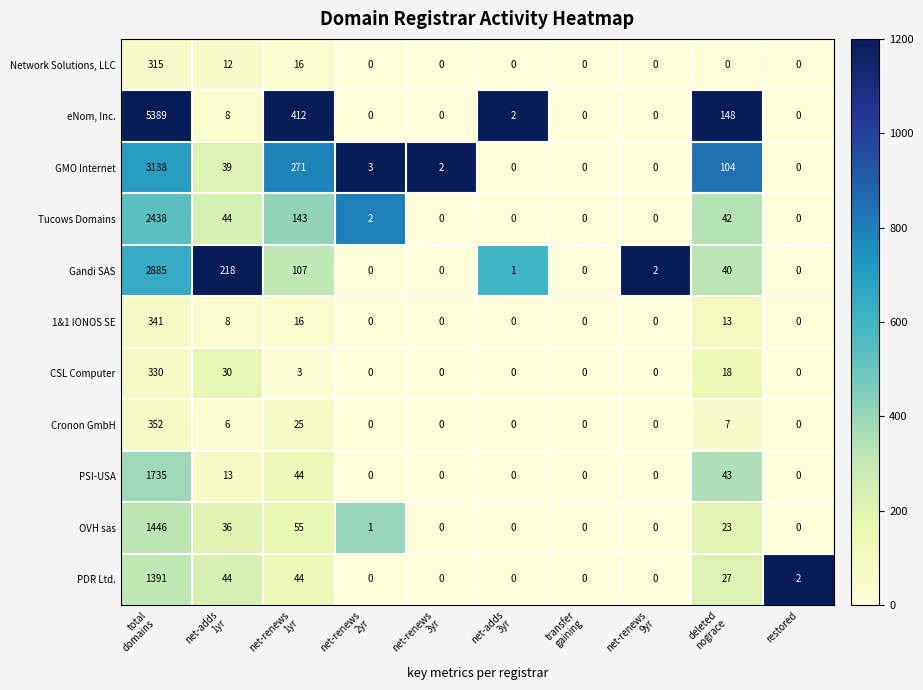

List the series in order of their peak value, highest first.

eNom, Inc., GMO Internet, Gandi SAS, Tucows Domains, PSI-USA, OVH sas, PDR Ltd., Cronon GmbH, 1&1 IONOS SE, CSL Computer, Network Solutions, LLC